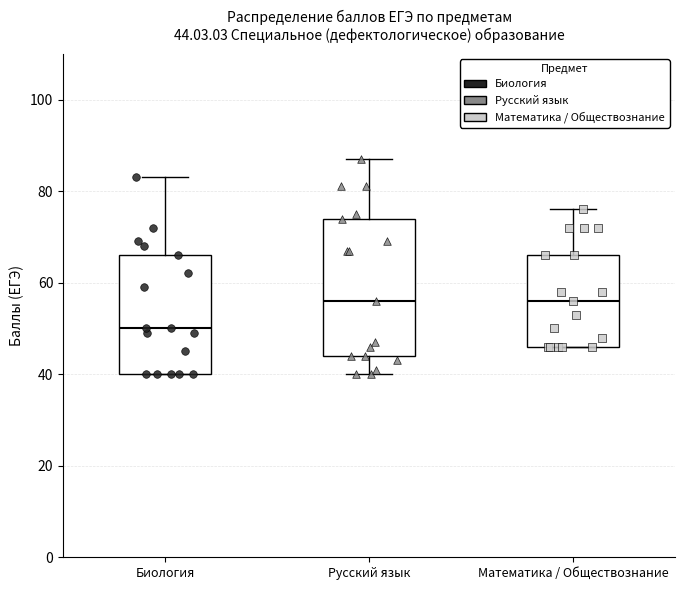

Which box's median line is the lowest?

Биология